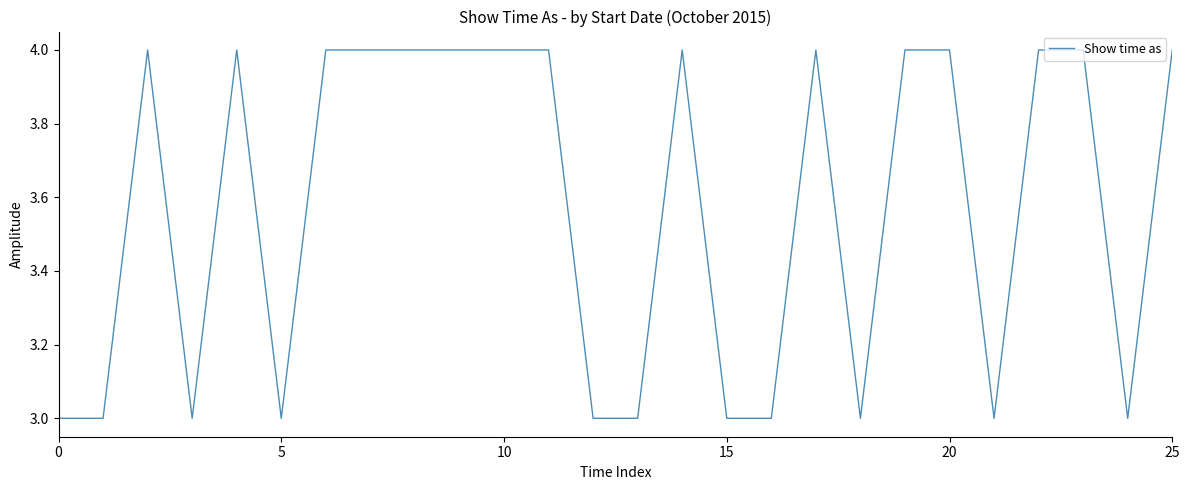

What is the greatest value displayed?

4